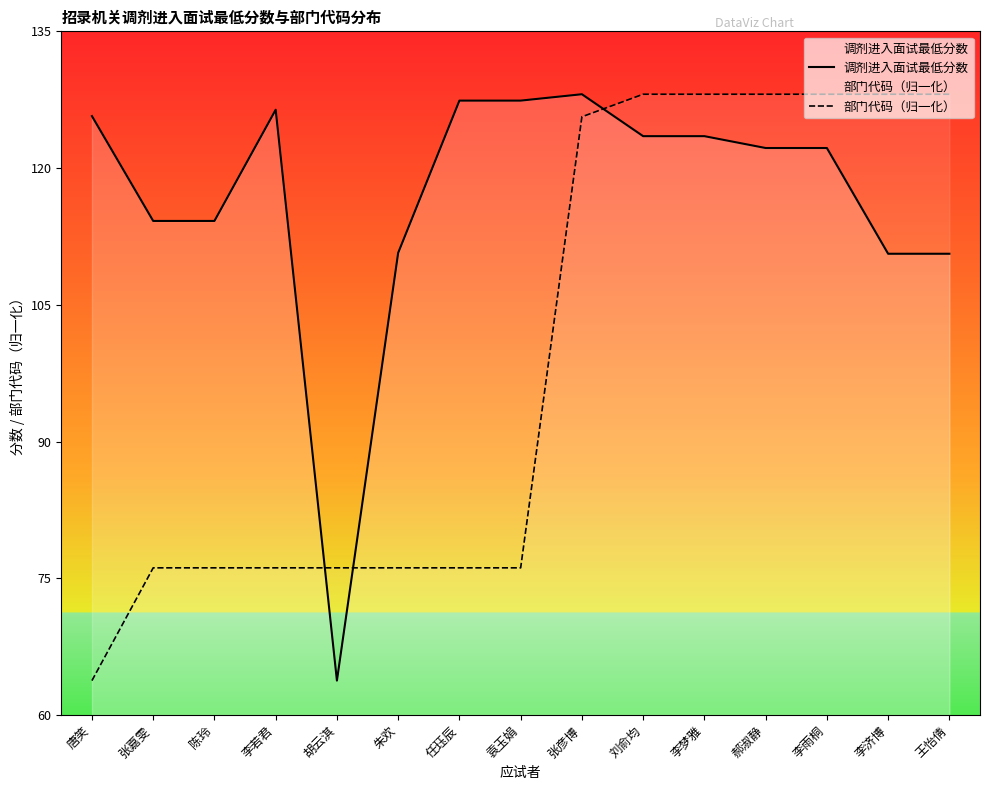

What is the approximate value of 部门代码（归一化） at 李雨桐?

128.1